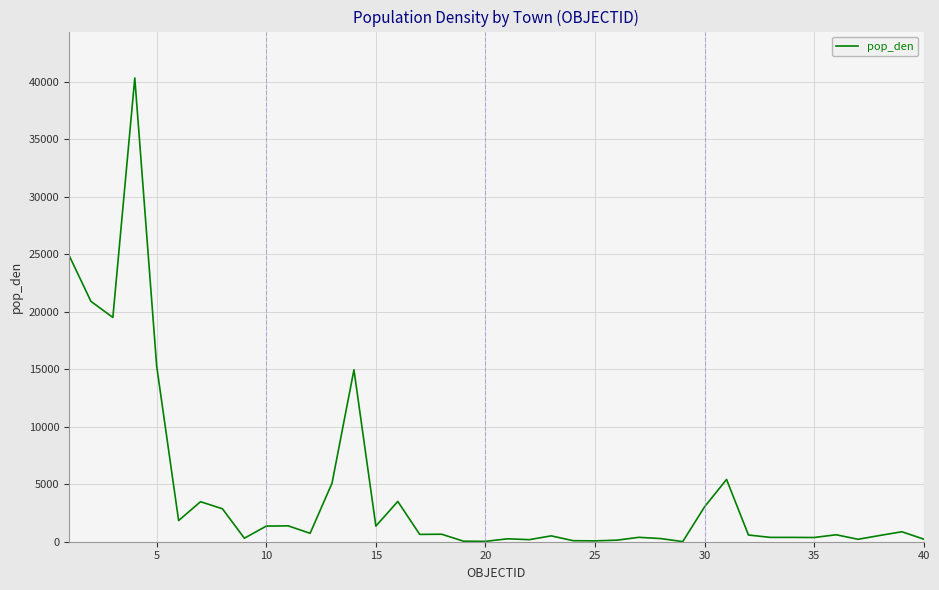

What is the average value?

4343.2